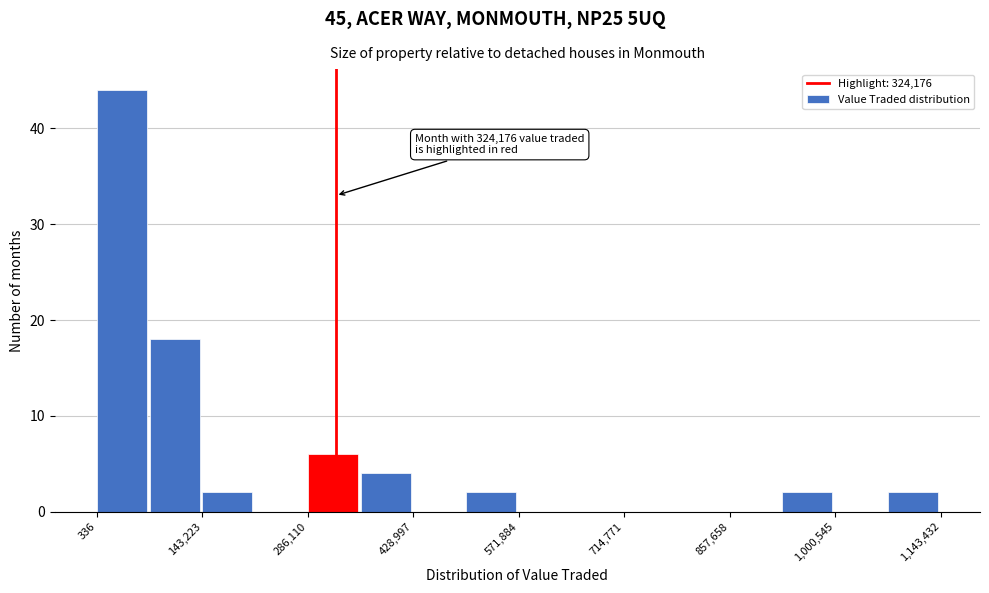

Around what value on the x-axis is the tallest bar? Give the approximate position of its centre, as read against the axis.

40000